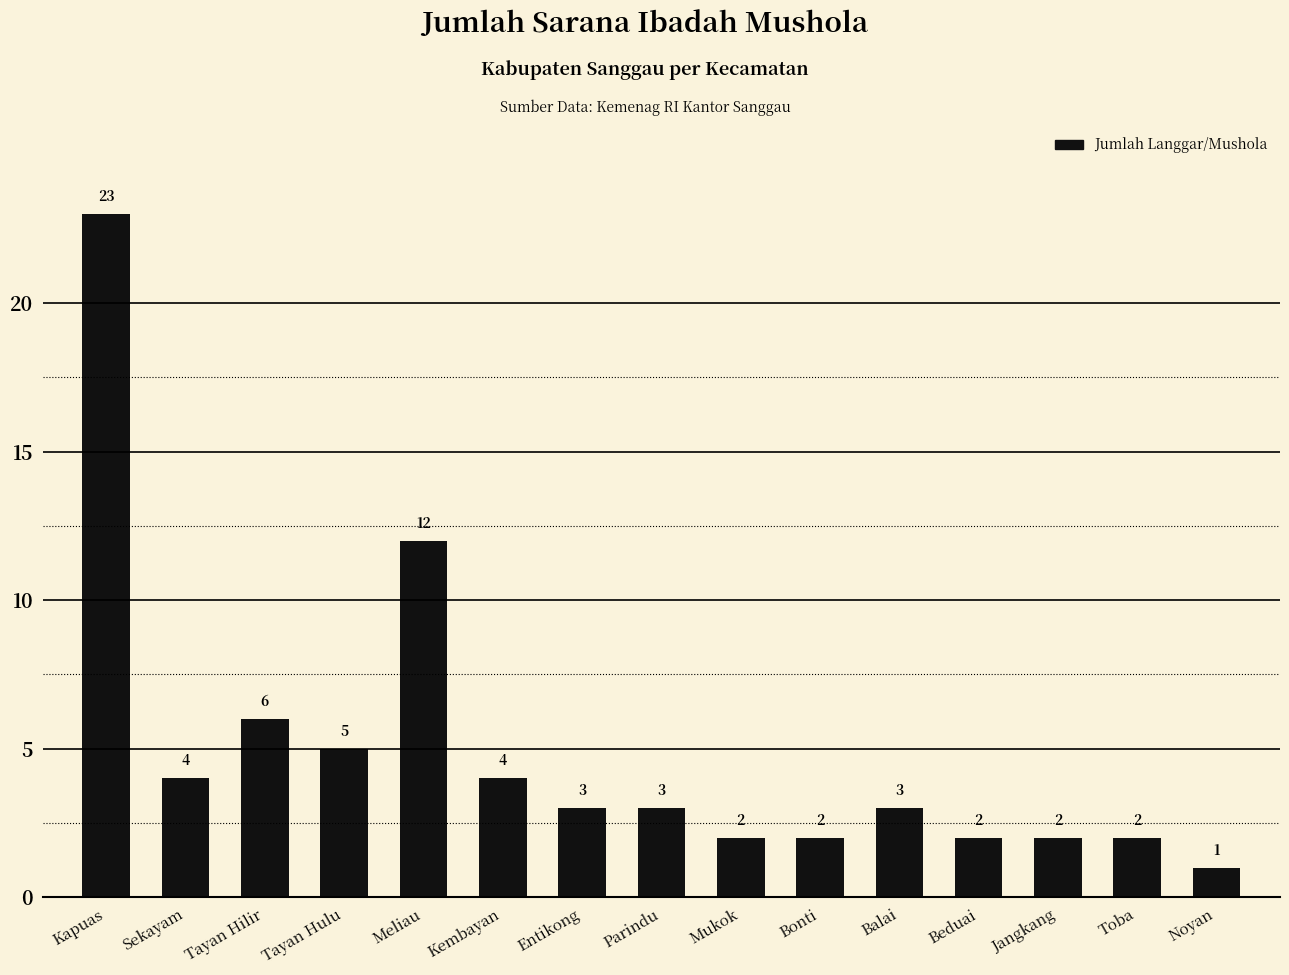

Is it true that the value at Sekayam is 4?

True